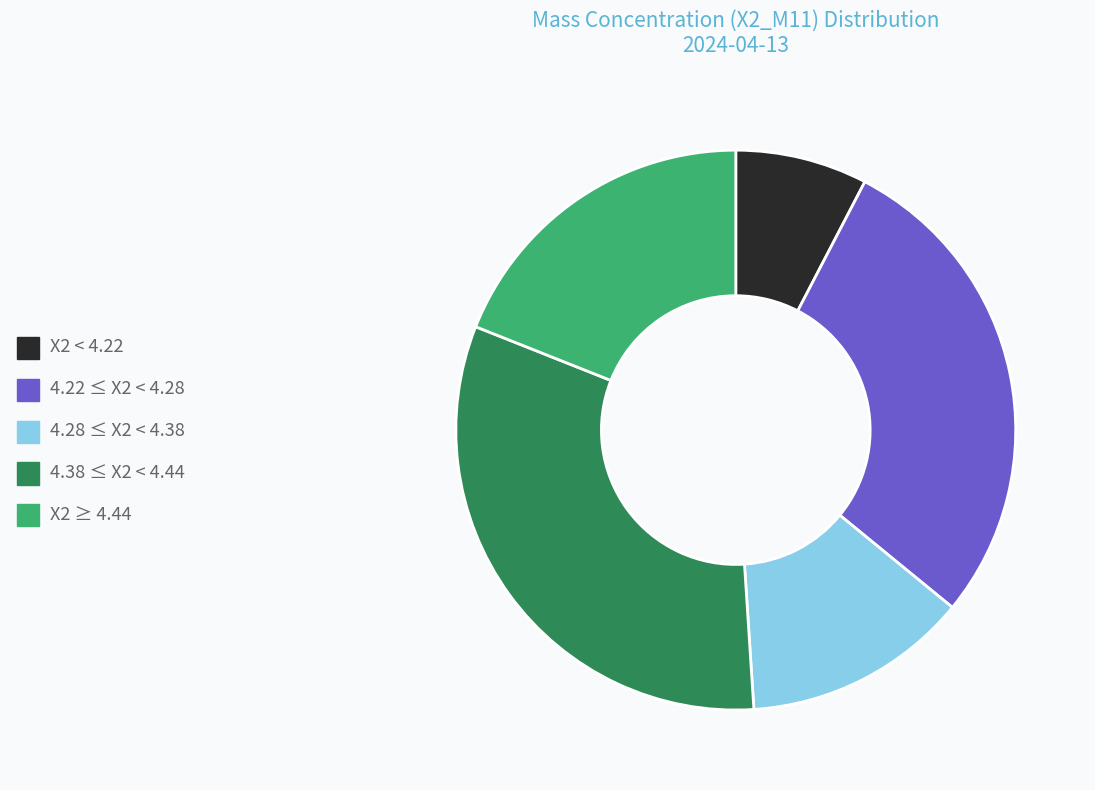

How many slices are in this pie chart?

5